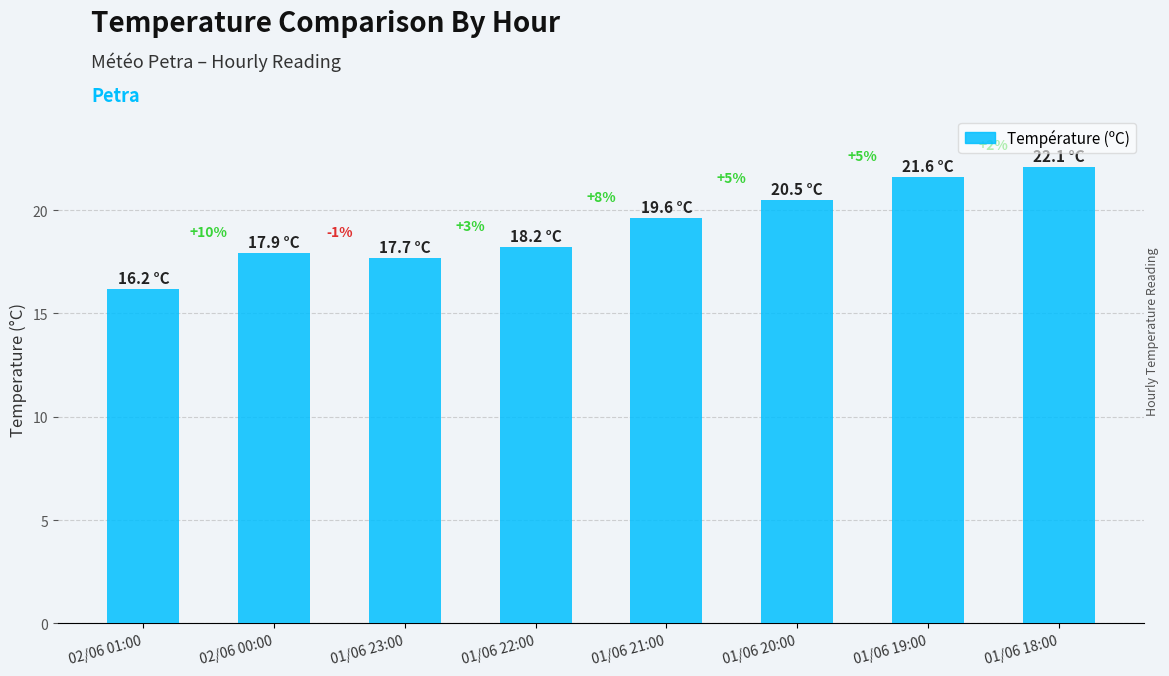

Are the bars horizontal?

No